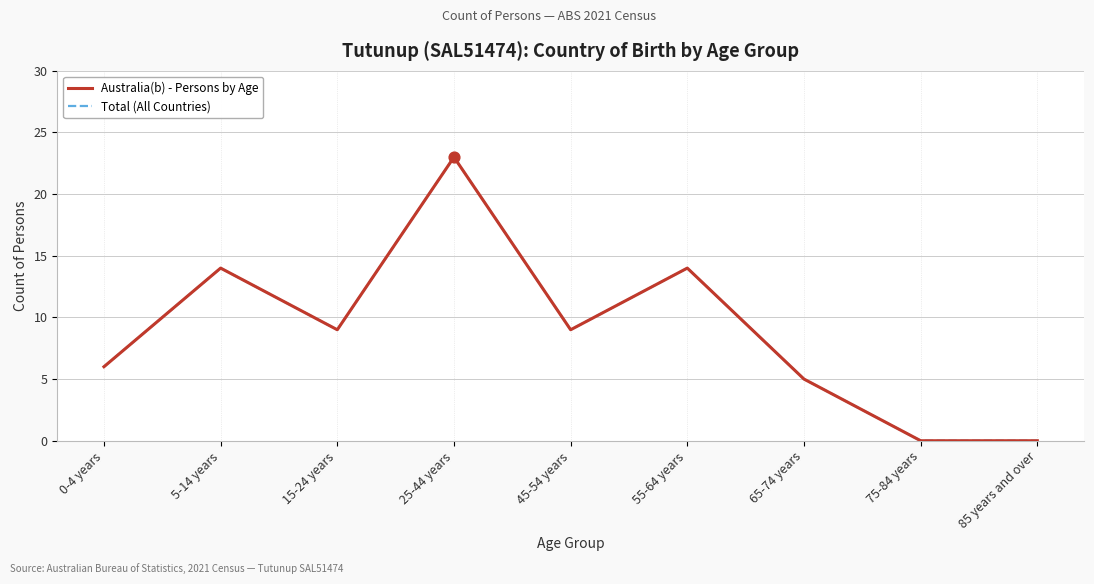

Is this an area chart (filled region under the line)?

No